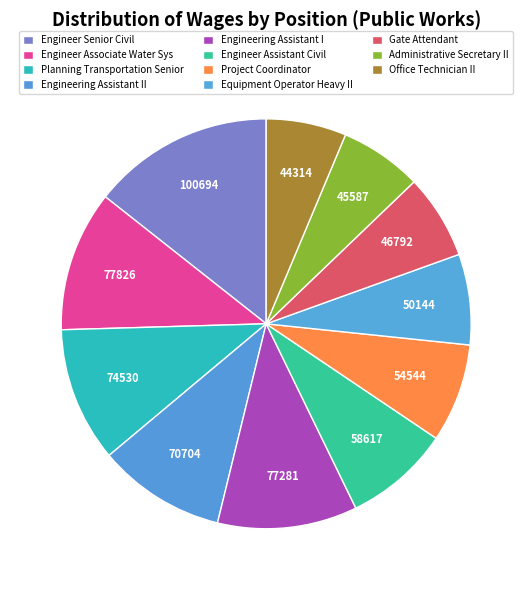

How many slices are in this pie chart?

11